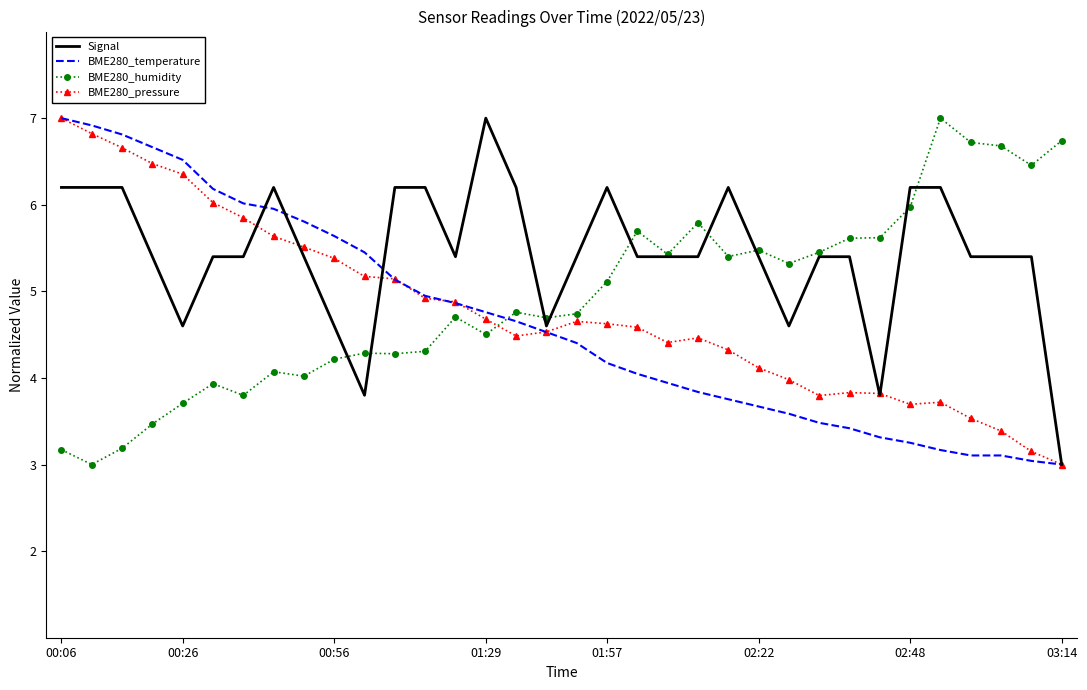

What is the smallest value displayed?

3.0